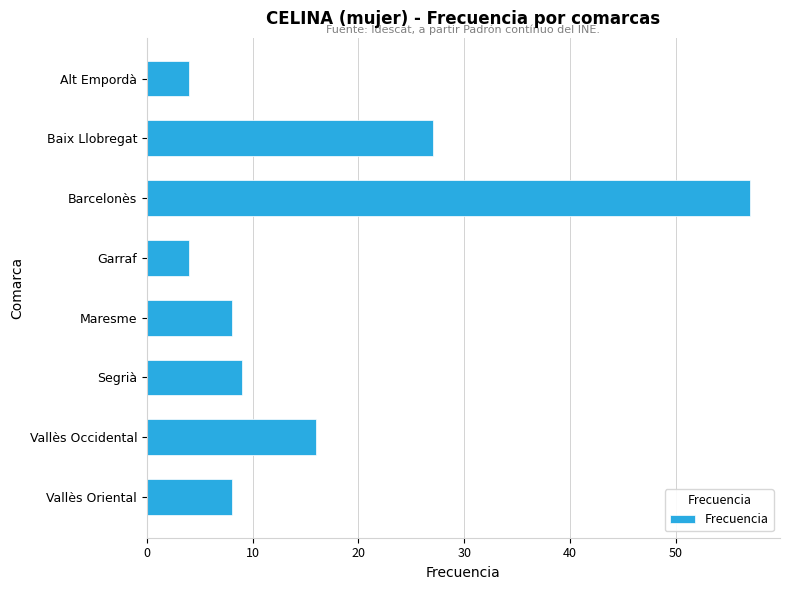

The chart shows a value of 8 at Baix Llobregat. True or false?

False